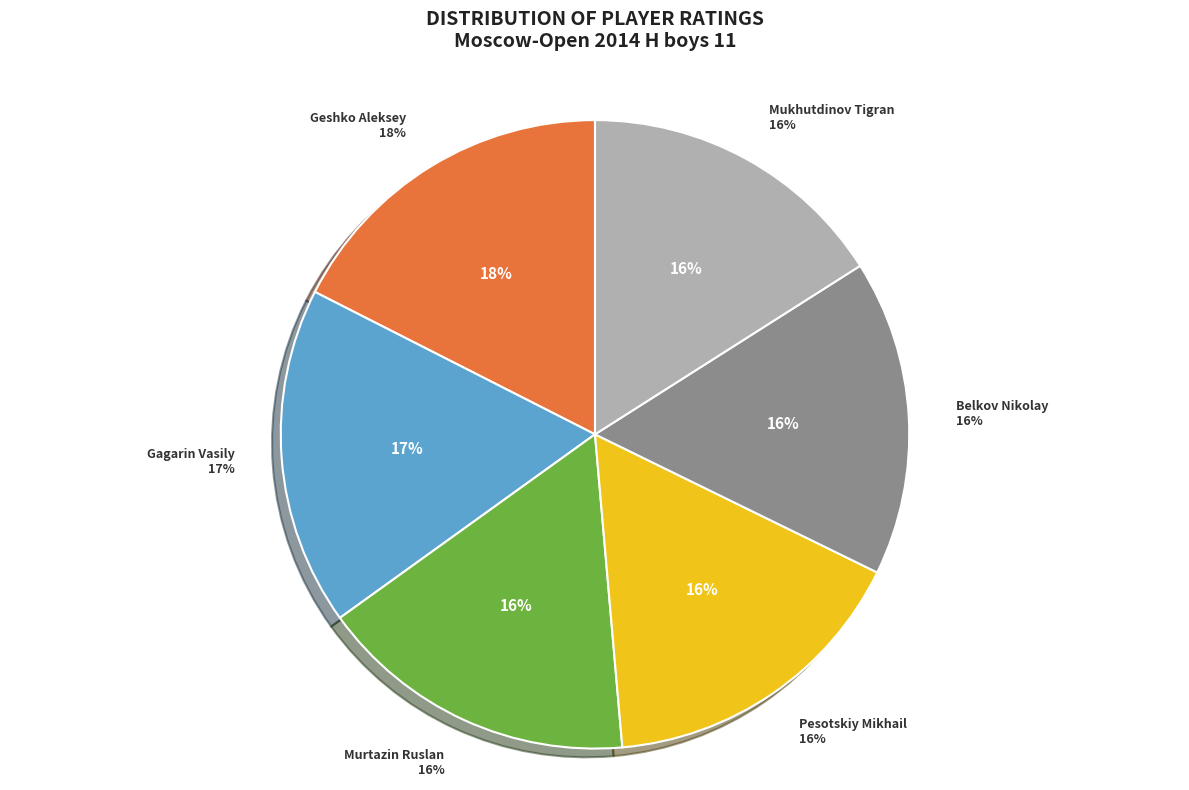

Does any single category account for the majority?

No